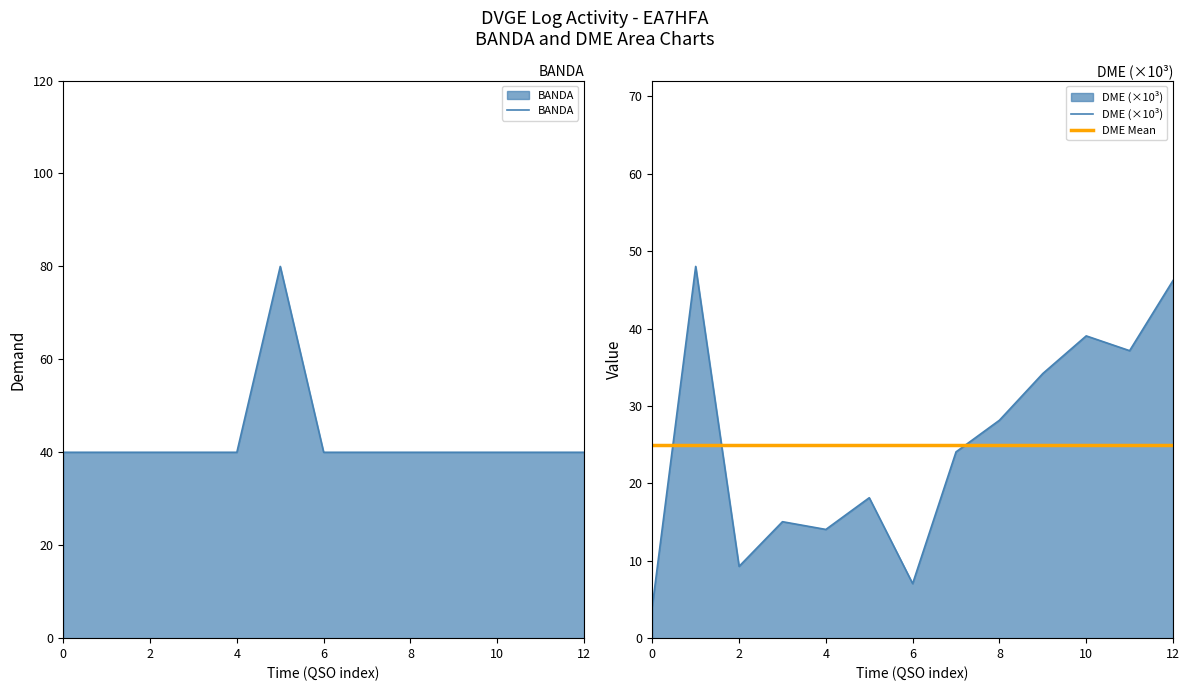

At which label is DME closest to 26?

17/05/2008